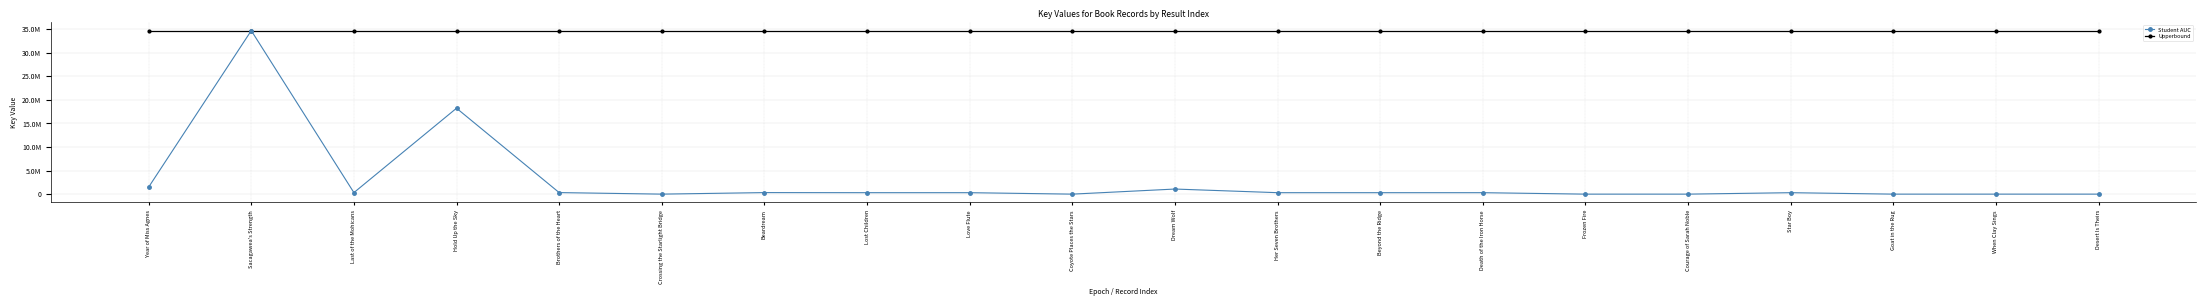

What is the maximum value shown in the chart?

34685245